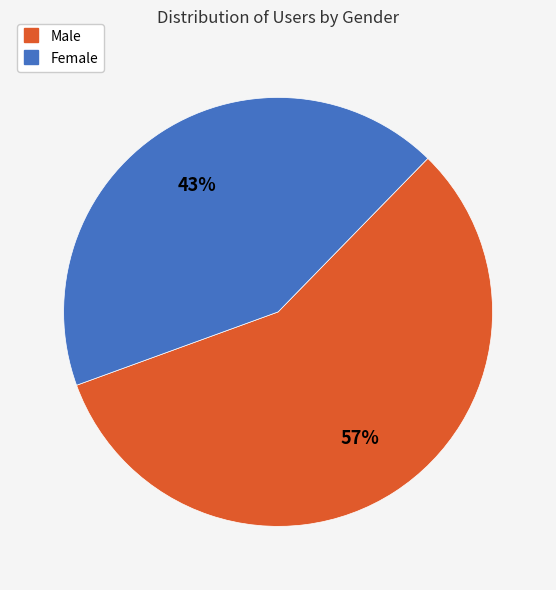

To the nearest percent, what is the difference between the largest and smallest slice percentages?

14%